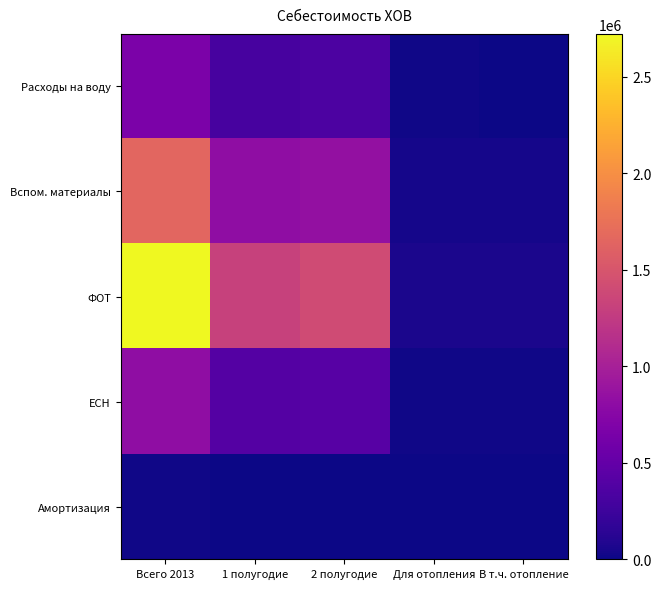

Between Для отопления and 1 полугодие, which is larger?

1 полугодие